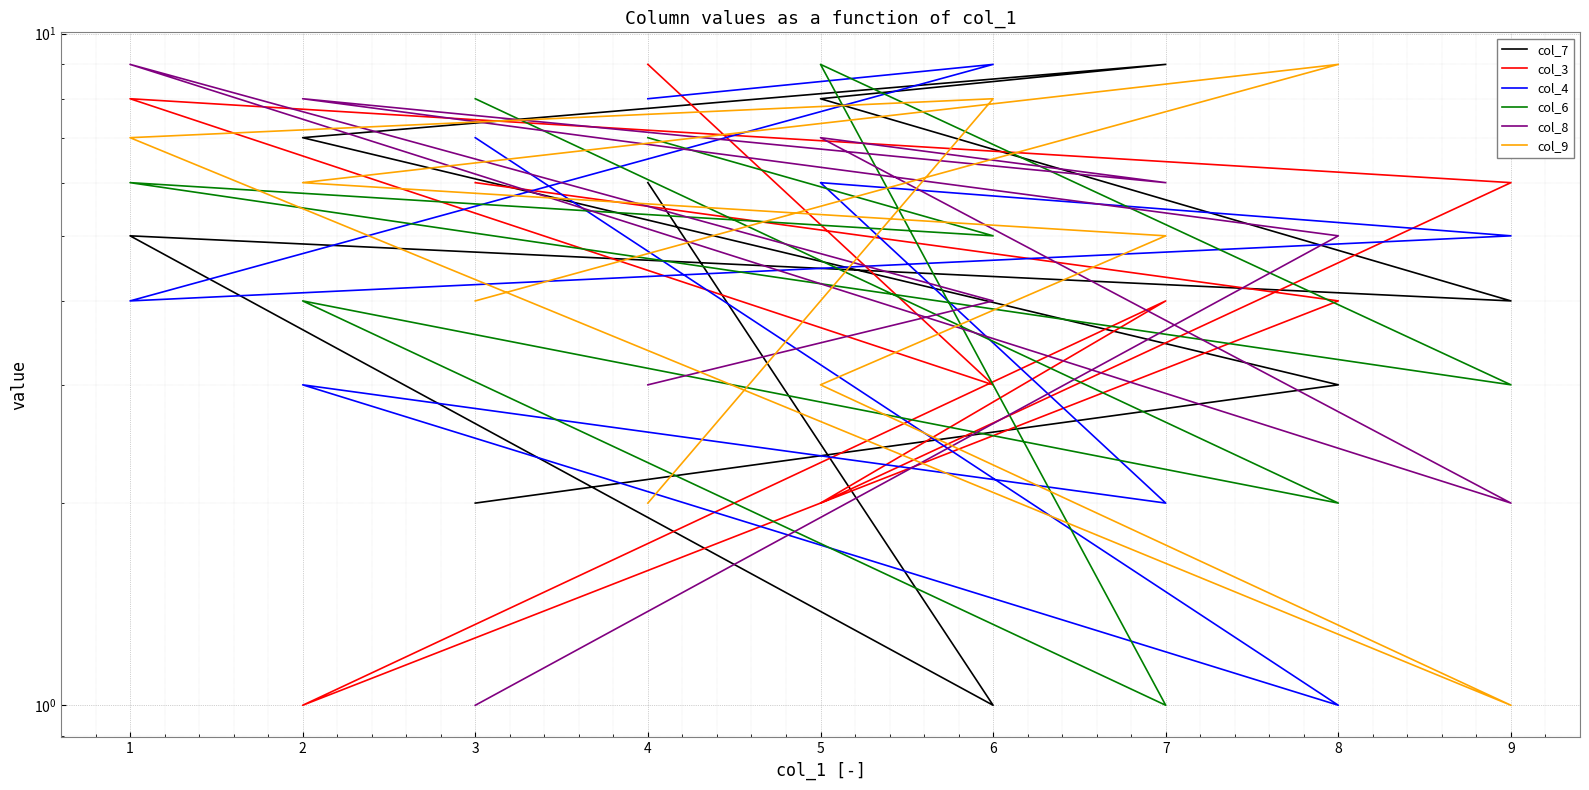

Reading left to right, what are all the values shown in this chart?

col_7: 2	3	7	9	8	4	5	1	6
col_3: 6	4	1	4	2	6	8	3	9
col_4: 7	1	3	2	6	5	4	9	8
col_6: 8	2	4	1	9	3	6	5	7
col_8: 1	5	8	6	7	2	9	4	3
col_9: 4	9	6	5	3	1	7	8	2